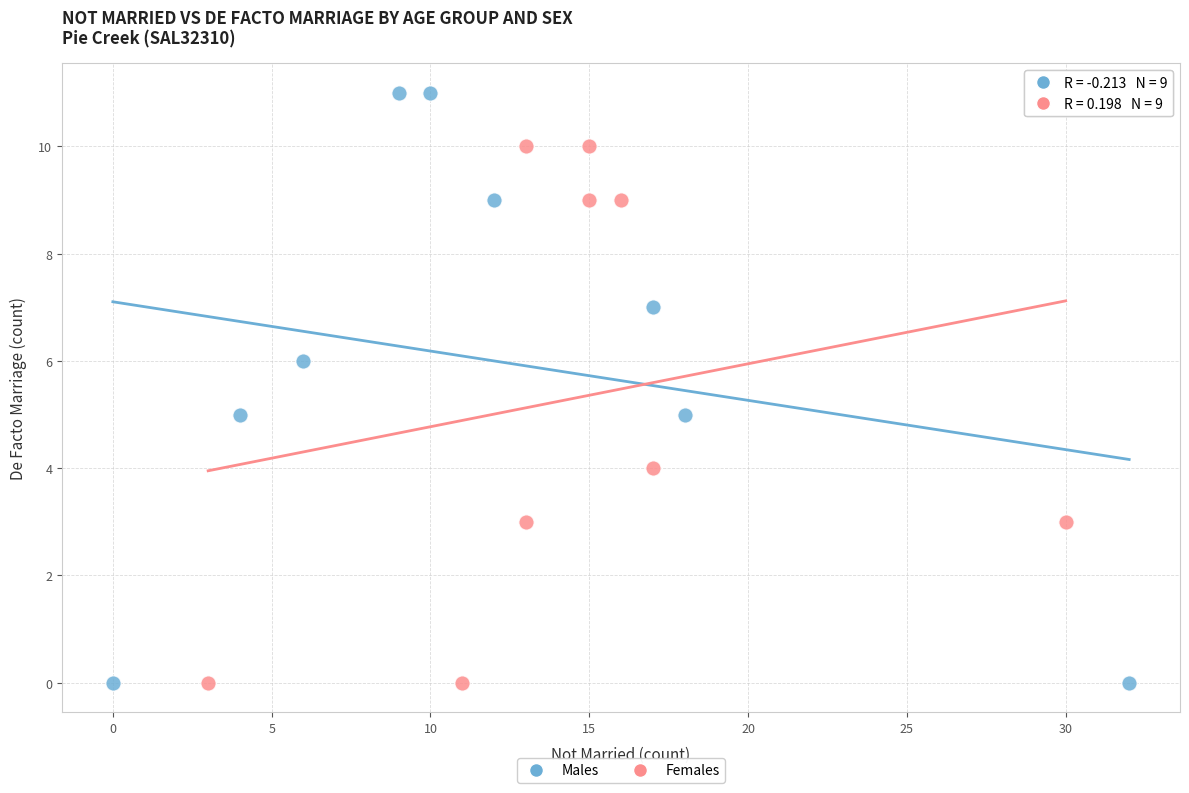

Which series contains the highest Y value?

Males